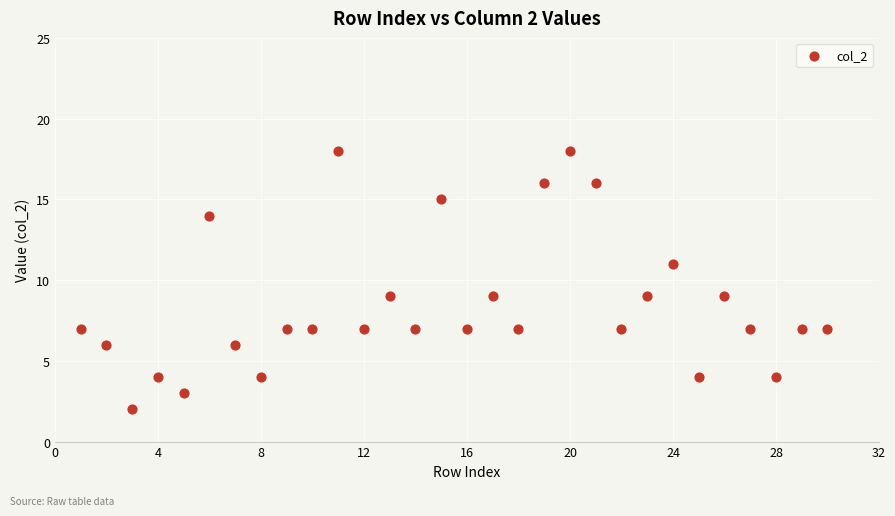

What is the range of X values (max minus min)?

29